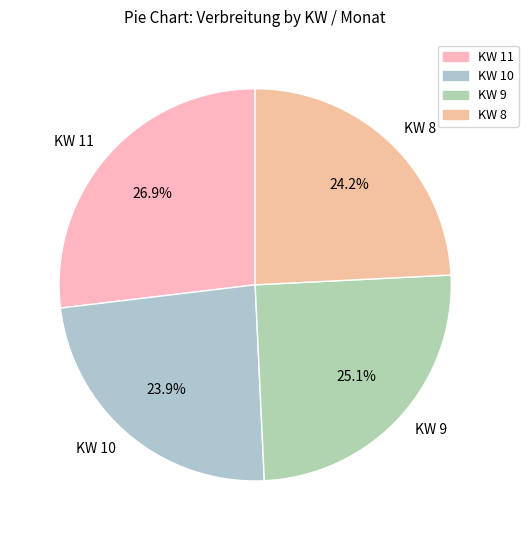

Which slice is the largest?

KW 11